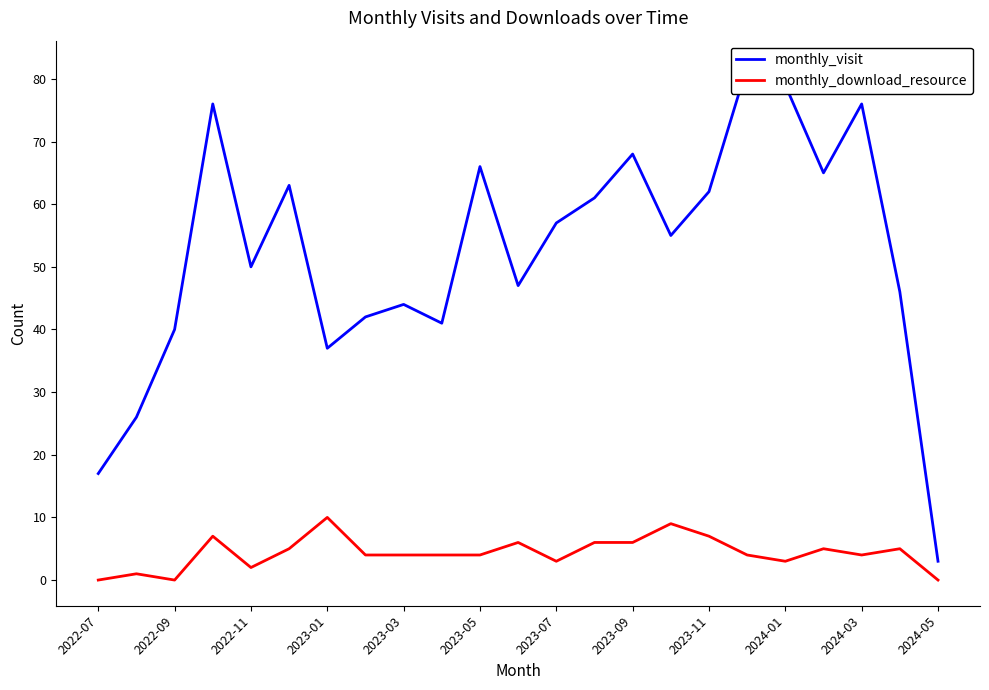

What is the difference between the maximum and minimum values in the monthly_visit series?

79